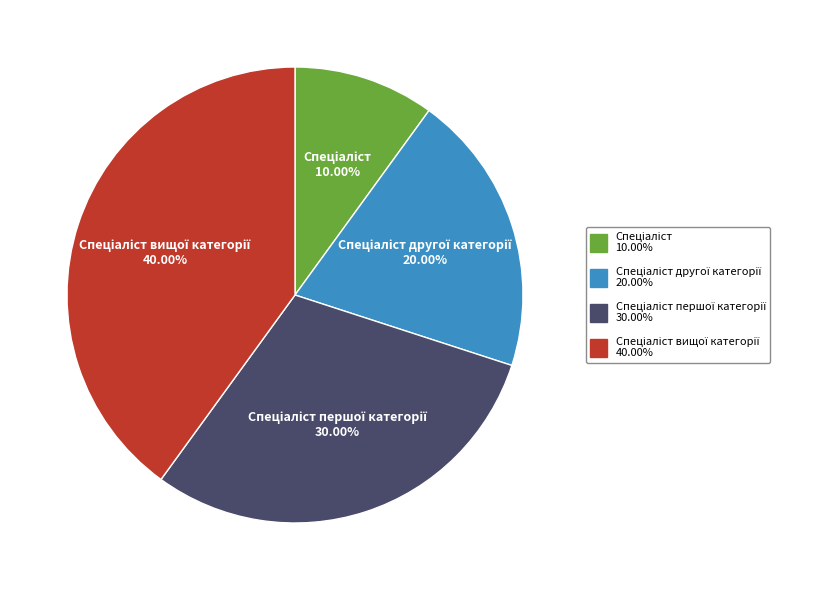

How many slices are in this pie chart?

4